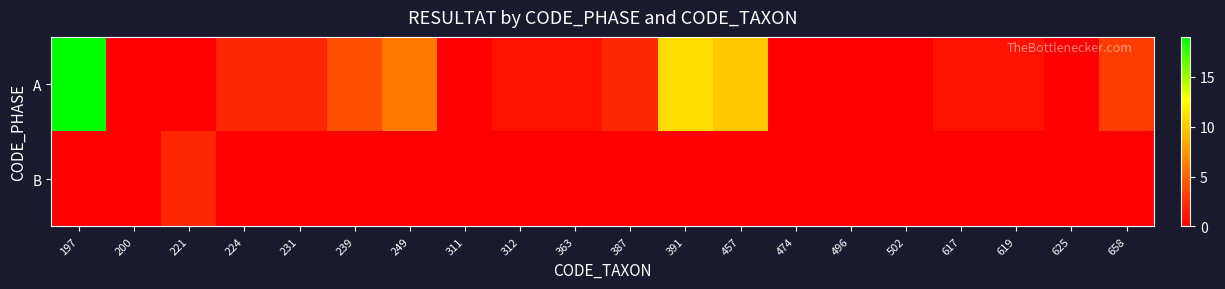

Between 249 and 231, which is larger?

249